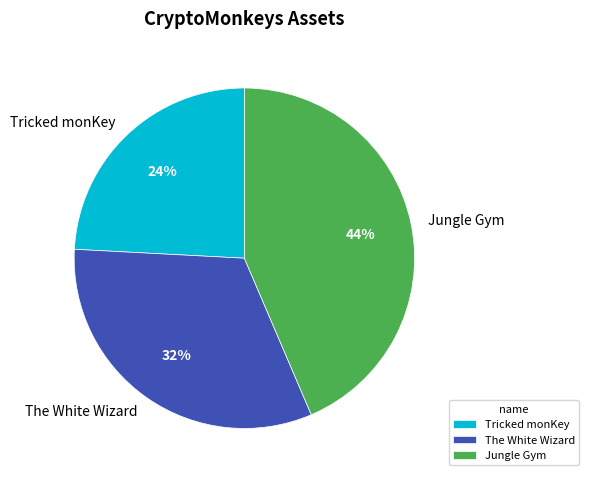

What is the ratio of the value at Jungle Gym to the value at Tricked monKey?

1.8